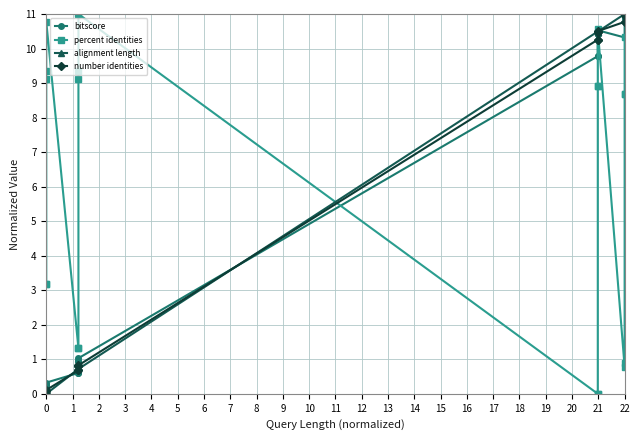

How many data points does each series have?

20